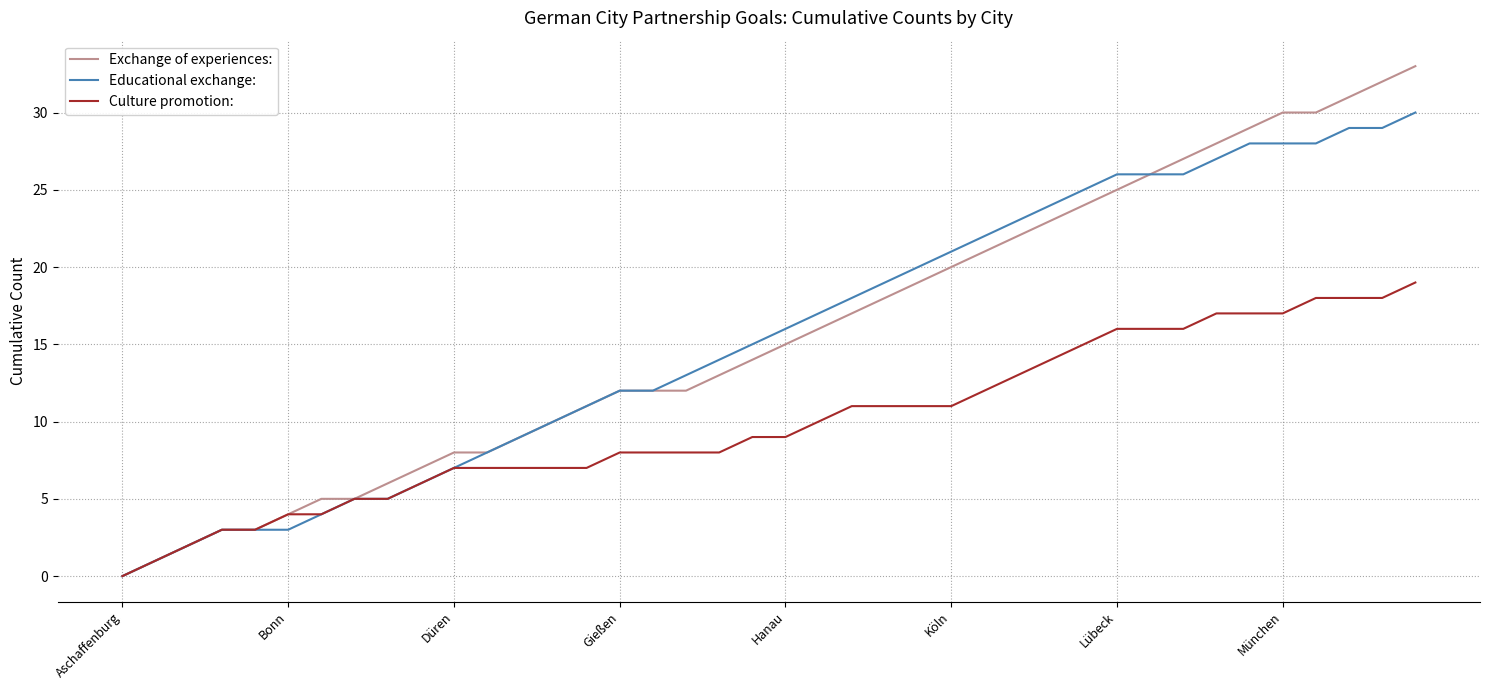

Which series has the widest spread of values?

Exchange of experiences: